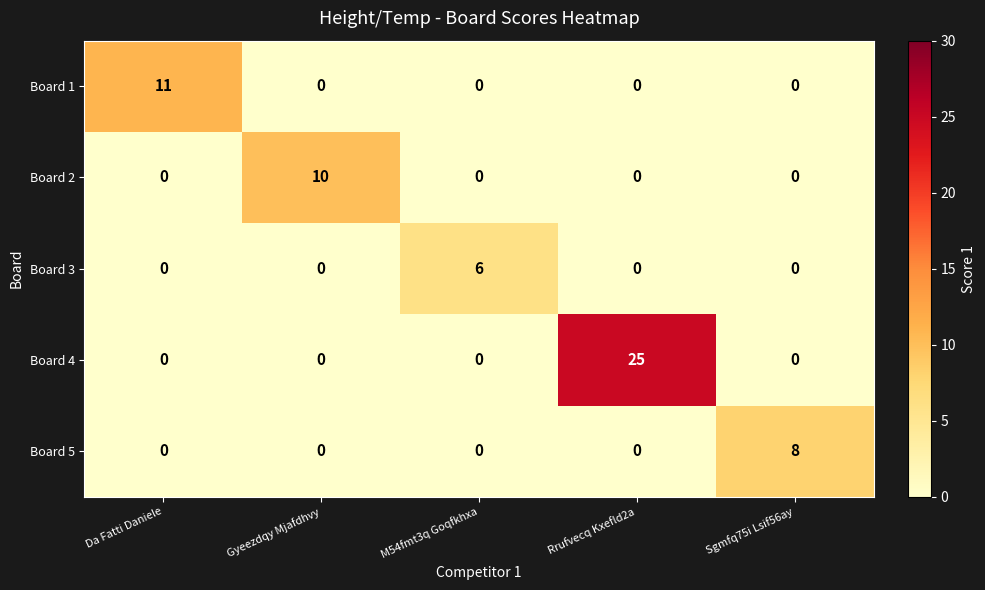

Rank the series by their maximum value, from lowest to highest.

Board 3, Board 5, Board 2, Board 1, Board 4